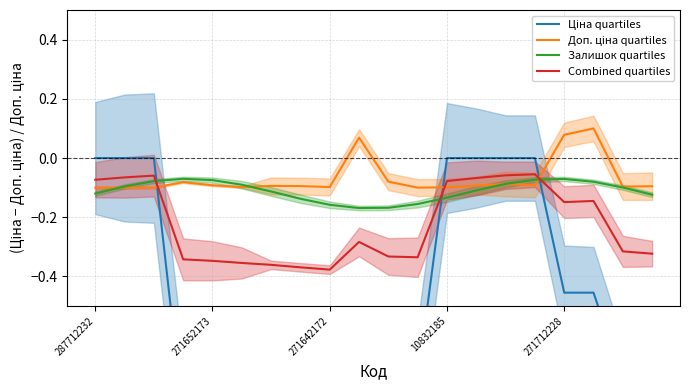

Is the value of Combined quartiles at 271652173 greater than the value of Залишок quartiles at 10832185?

No